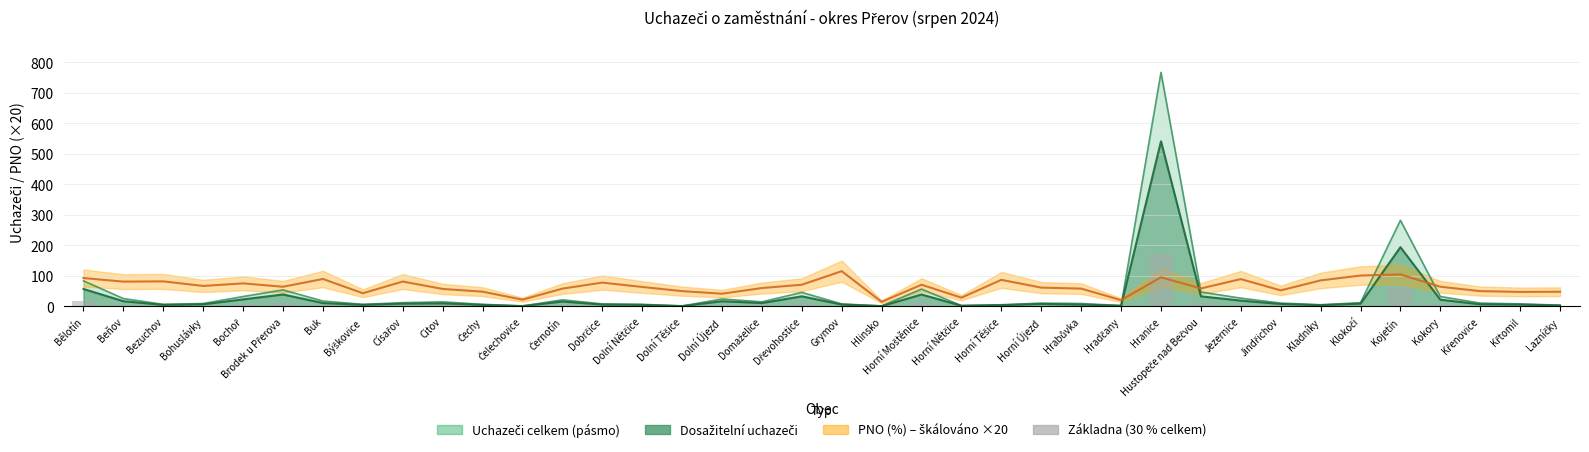

List the labels in order of value, largest first.

Hranice, Kojetín, Bělotín, Horní Moštěnice, Brodek u Přerova, Hustopeče nad Bečvou, Dřevohostice, Bochoř, Kokory, Jezernice, Beňov, Dolní Újezd, Černotín, Buk, Citov, Domaželice, Císařov, Klokočí, Horní Újezd, Jindřichov, Křenovice, Bohuslávky, Hrabůvka, Dobrčice, Grymov, Křtomil, Bezuchov, Býškovice, Čechy, Dolní Nětčice, Horní Těšice, Kladníky, Lazníčky, Horní Nětčice, Hradčany, Čelechovice, Dolní Těšice, Hlinsko